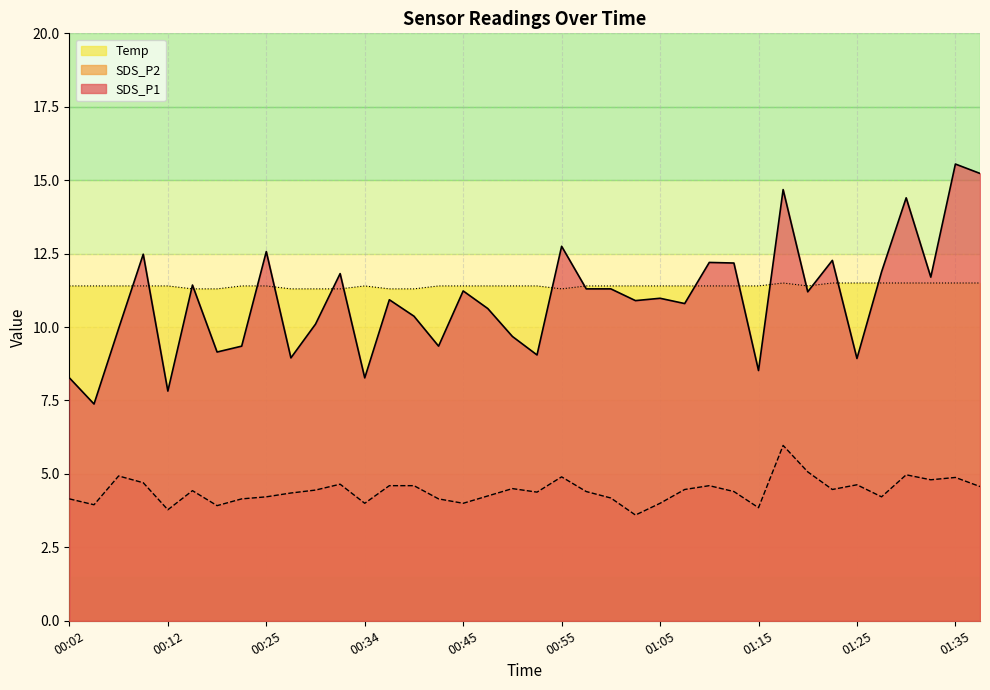

List the labels in order of SDS_P1 value, largest first.

01:35, 01:37, 01:18, 01:30, 00:55, 00:25, 00:10, 01:23, 01:10, 01:13, 01:28, 00:32, 01:32, 00:15, 00:58, 01:00, 00:45, 01:20, 01:05, 00:37, 01:03, 01:08, 00:48, 00:39, 00:30, 00:07, 00:50, 00:22, 00:42, 00:17, 00:53, 00:27, 01:25, 01:15, 00:02, 00:34, 00:12, 00:05